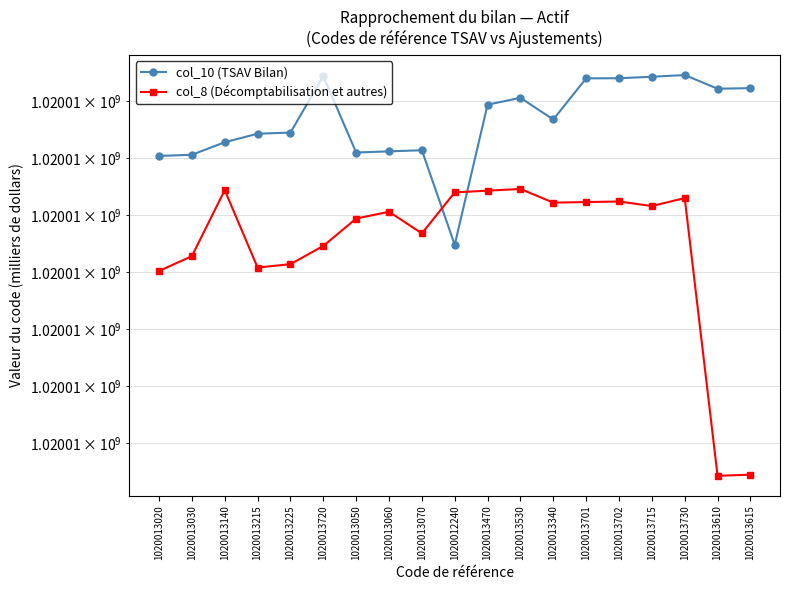

Which series ends up on top after the final intersection of col_8 (Décomptabilisation et autres) and col_10 (TSAV Bilan)?

col_10 (TSAV Bilan)